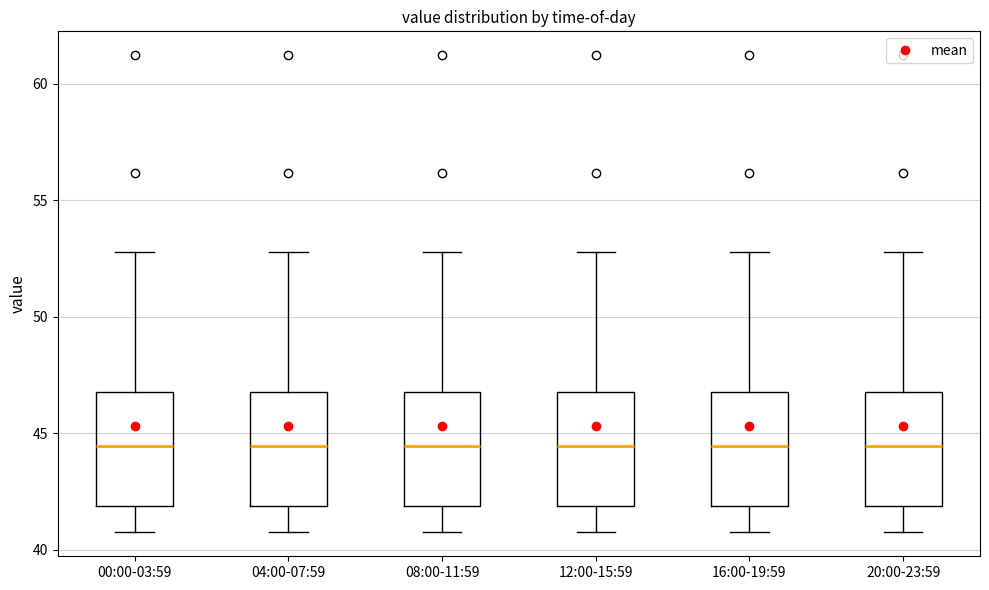

Where is the lower edge of the box for 16:00-19:59 on the y-axis? The values are not printed on the chart, so give them approximately, as read against the axis.

42.0